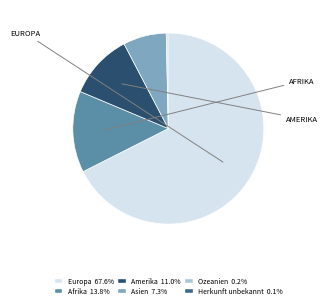

Is it true that Europa is 68% of the pie?

True